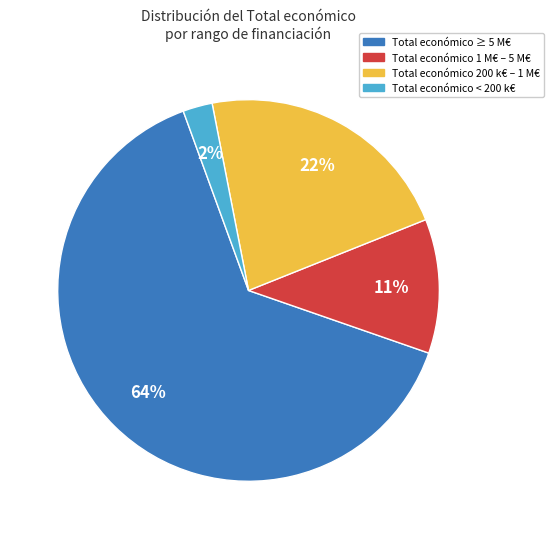

To the nearest percent, what is the average slice percentage?

25%